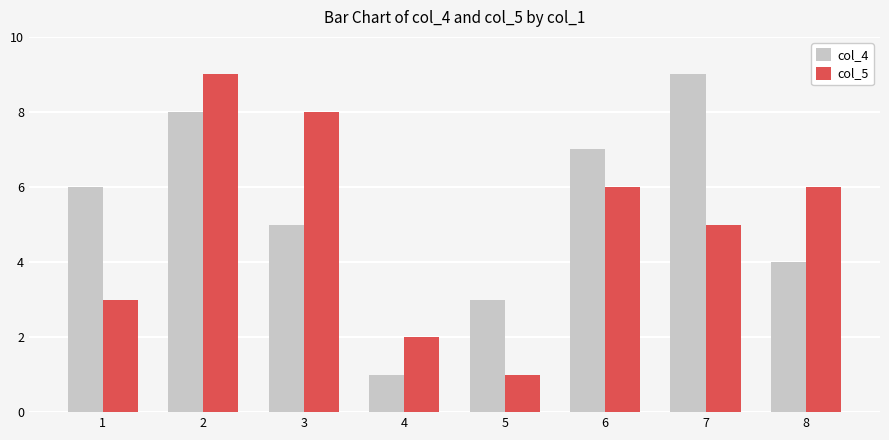

Count the col_5 values in the range 3 to 8.

5